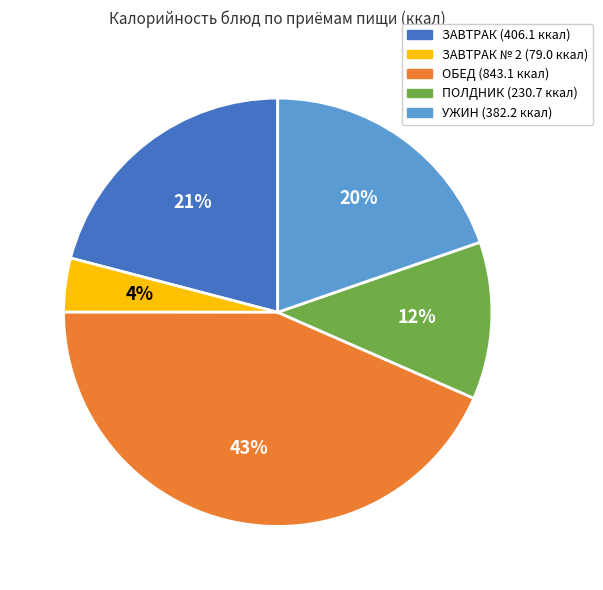

Is there any slice that represents more than half of the pie?

No